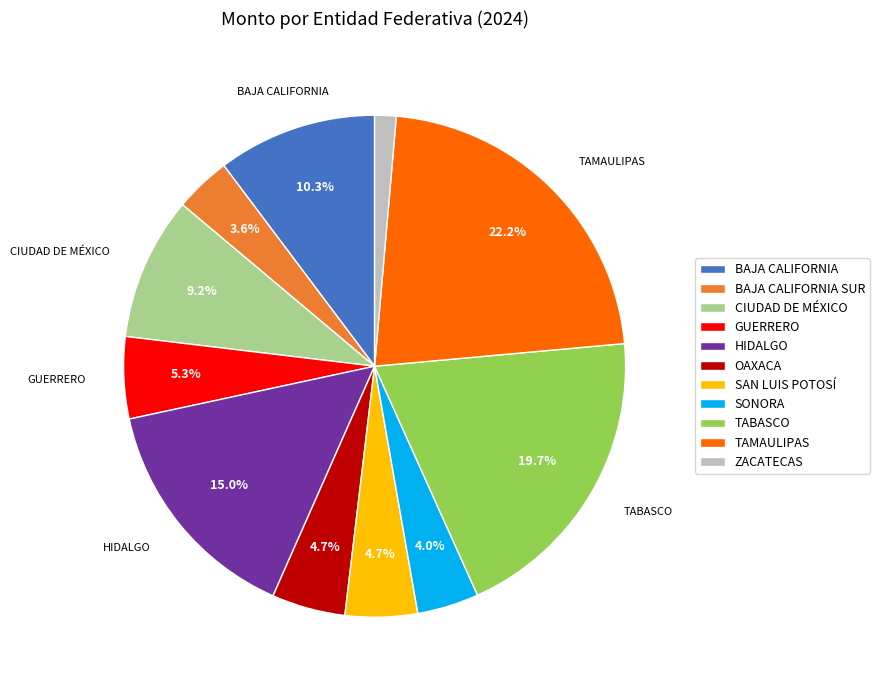

Is there a majority slice in this chart?

No